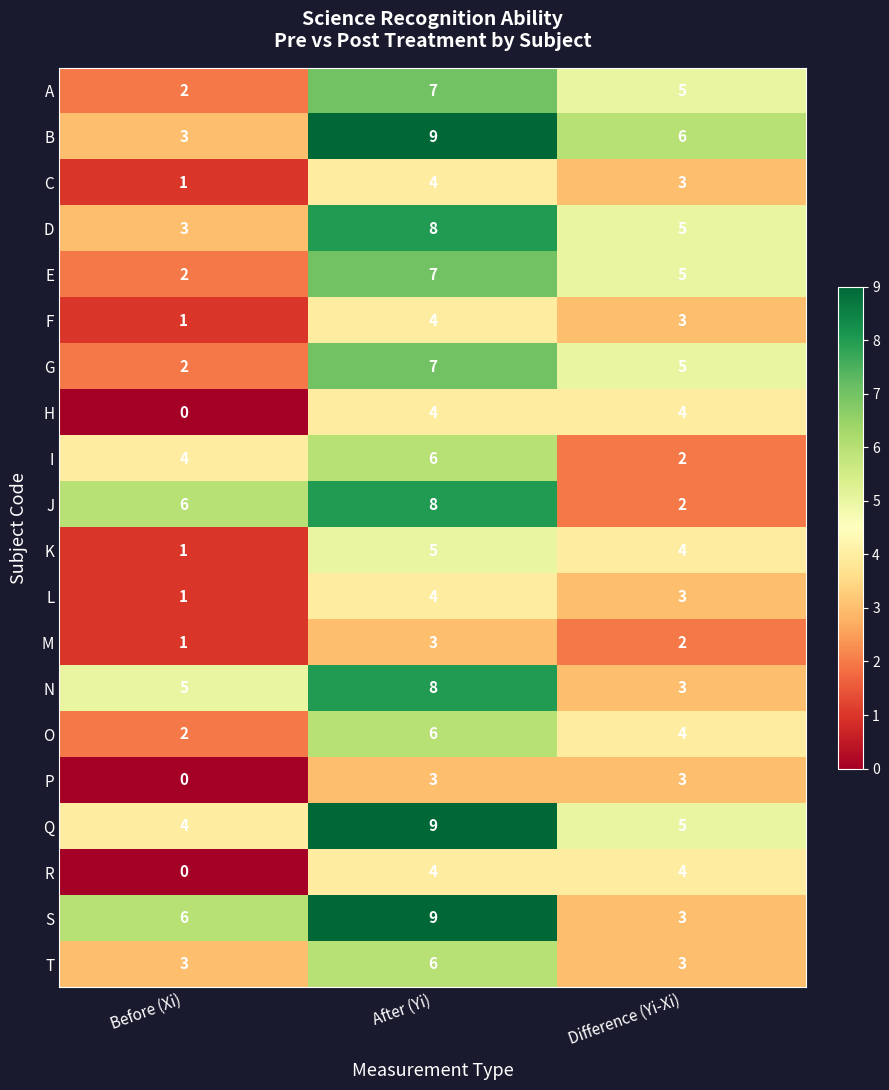

Which category has the highest value in the K series?

After (Yi)